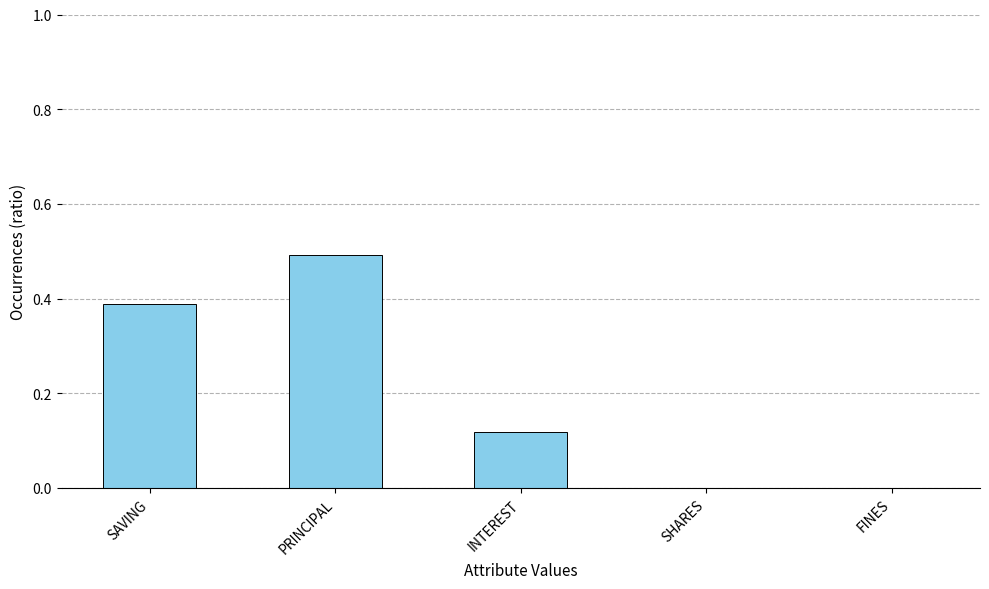

The chart shows a value of 0.2 at SAVING. True or false?

False